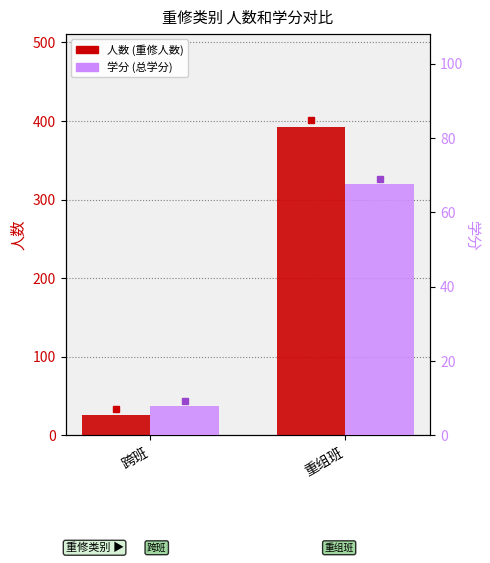

The 学分 series shows 2.8 at 跨班. True or false?

False